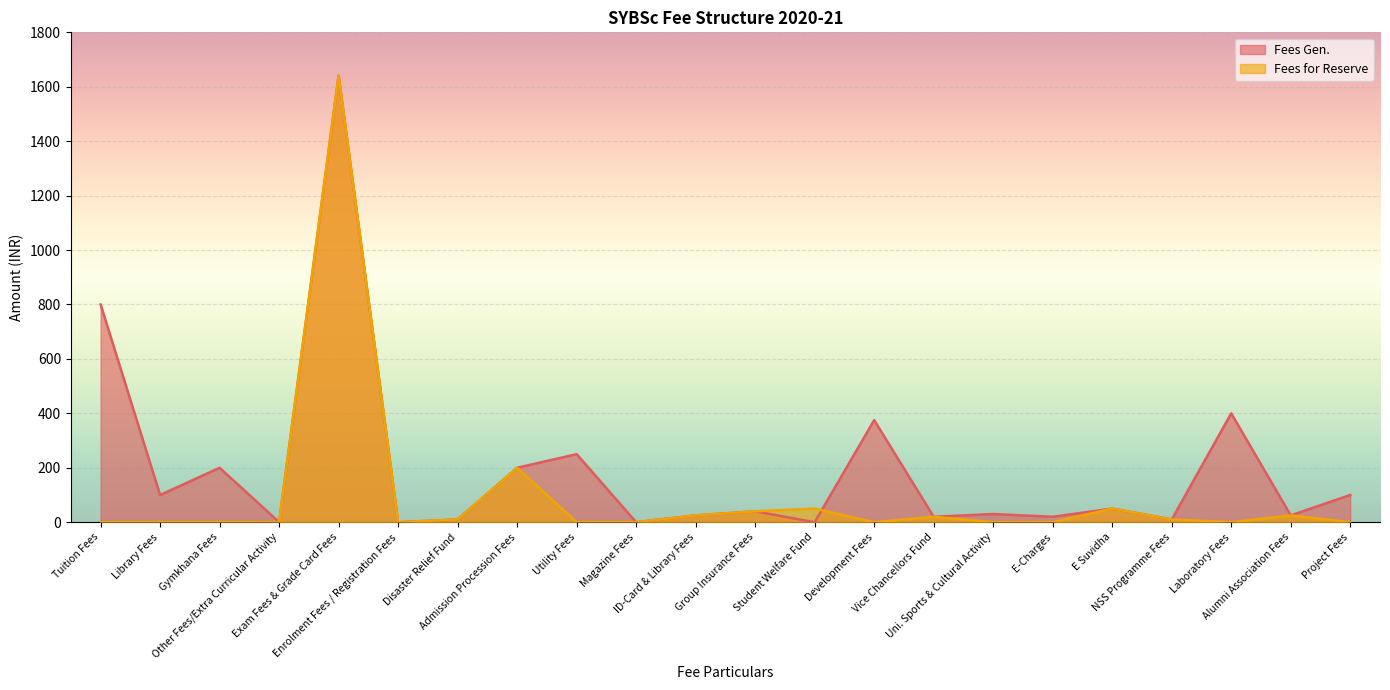

How many values in the Fees for Reserve series exceed 0?

10